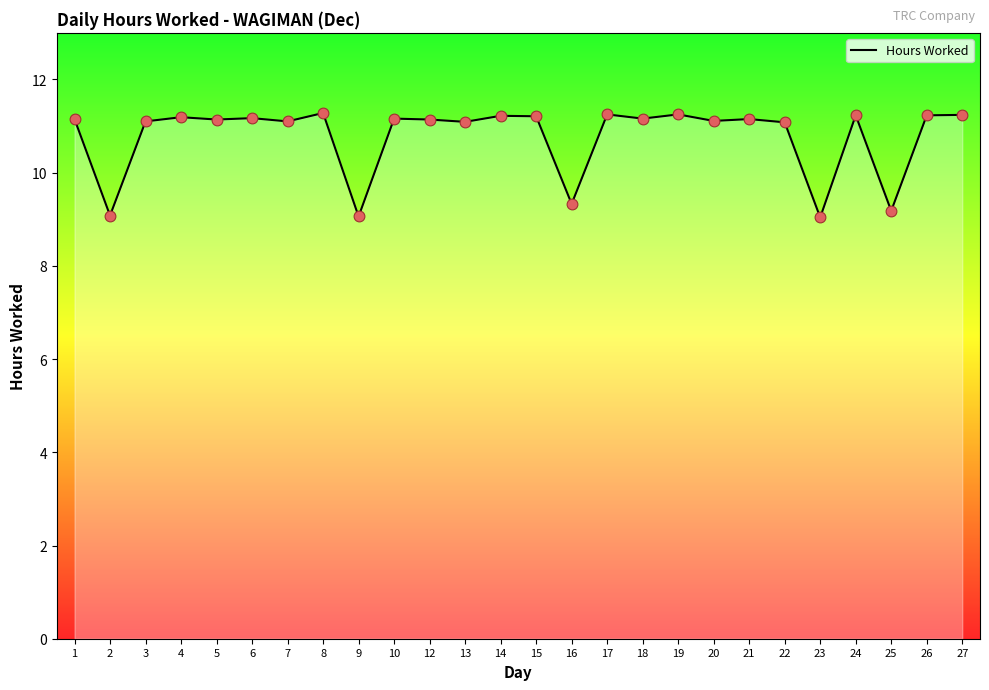

Approximately how many times larger is the value at 13 compared to 24?

1.0